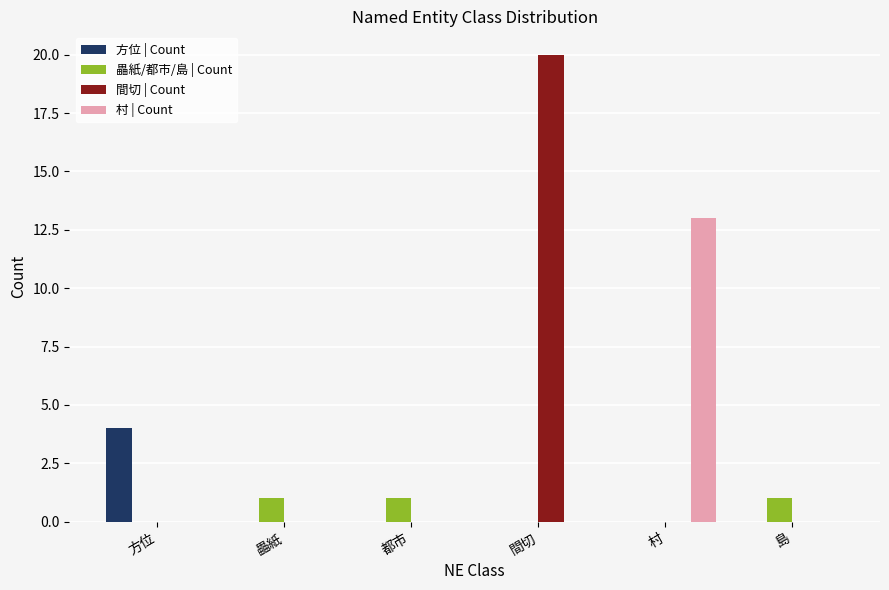

Between 間切 and 村, which series saw the biggest shift?

間切 | Count